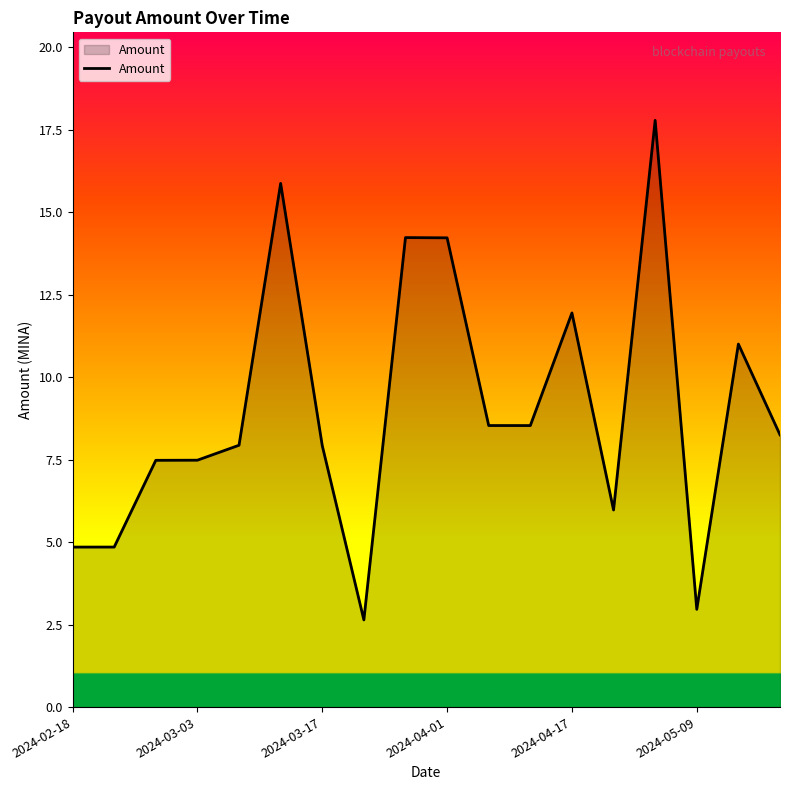

What is the minimum value shown in the chart?

2.6